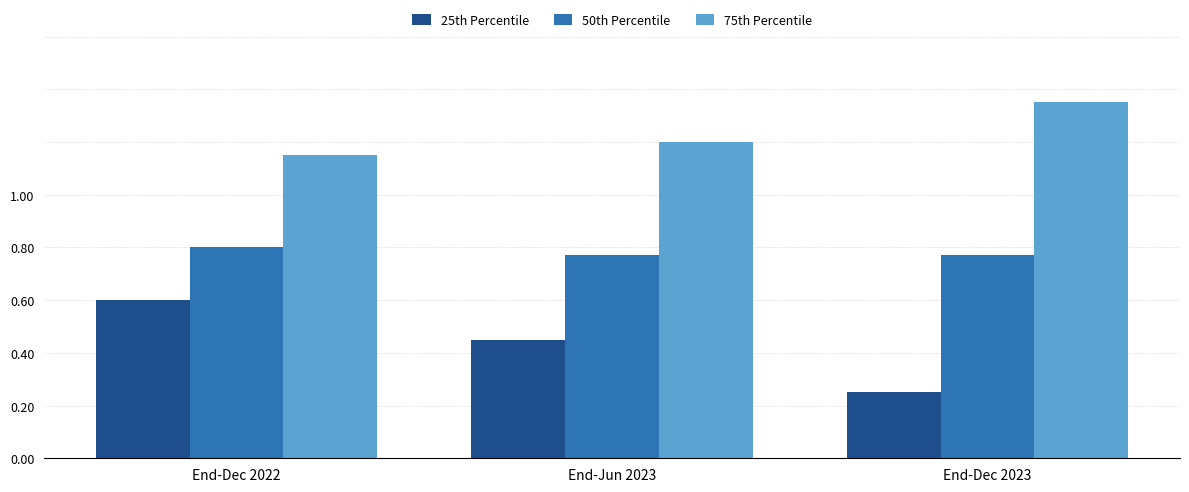

At End-Jun 2023, list the series in order from largest to smallest.

75th Percentile, 50th Percentile, 25th Percentile